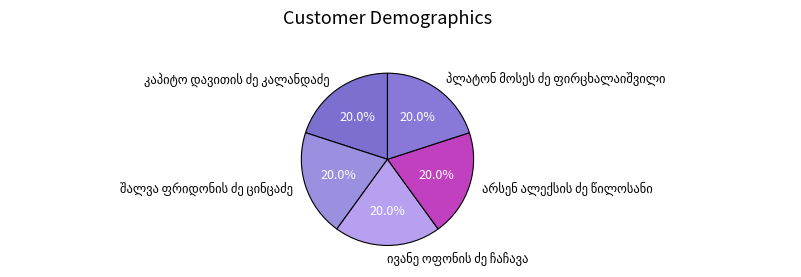

Count the number of slices in the pie.

5